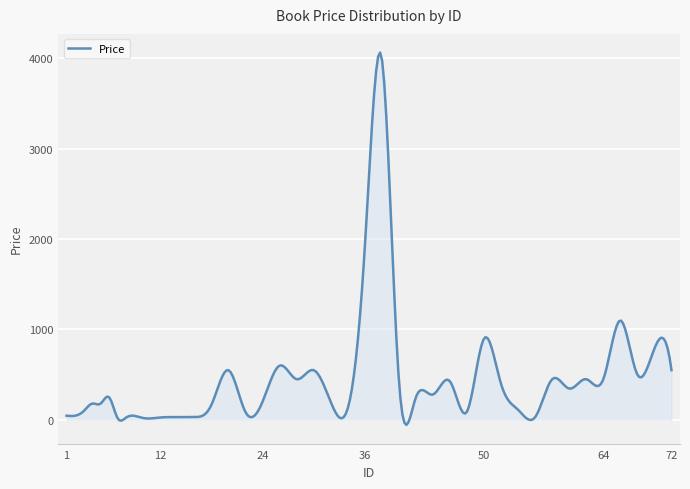

What is the maximum value shown in the chart?

4064.7